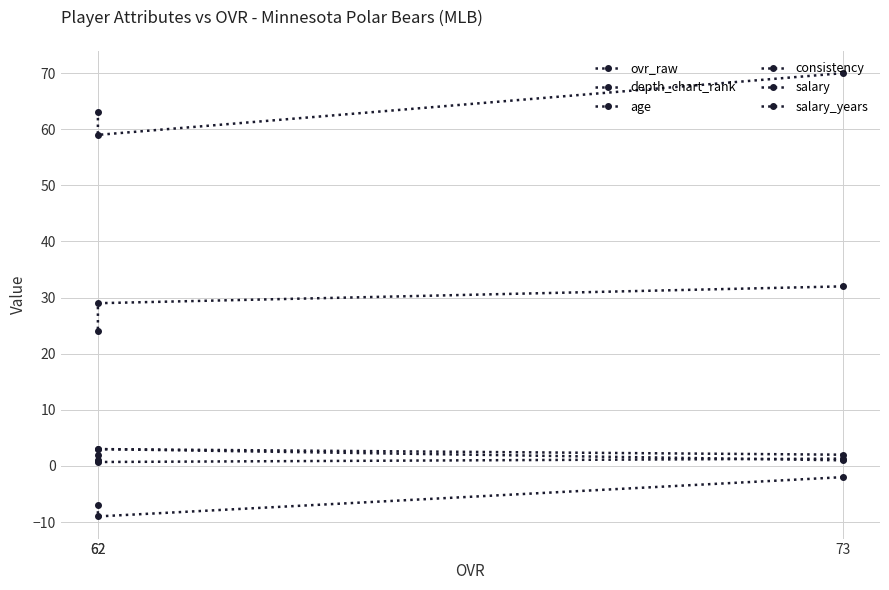

What are all the series names shown in the legend?

ovr_raw, depth_chart_rank, age, consistency, salary, salary_years